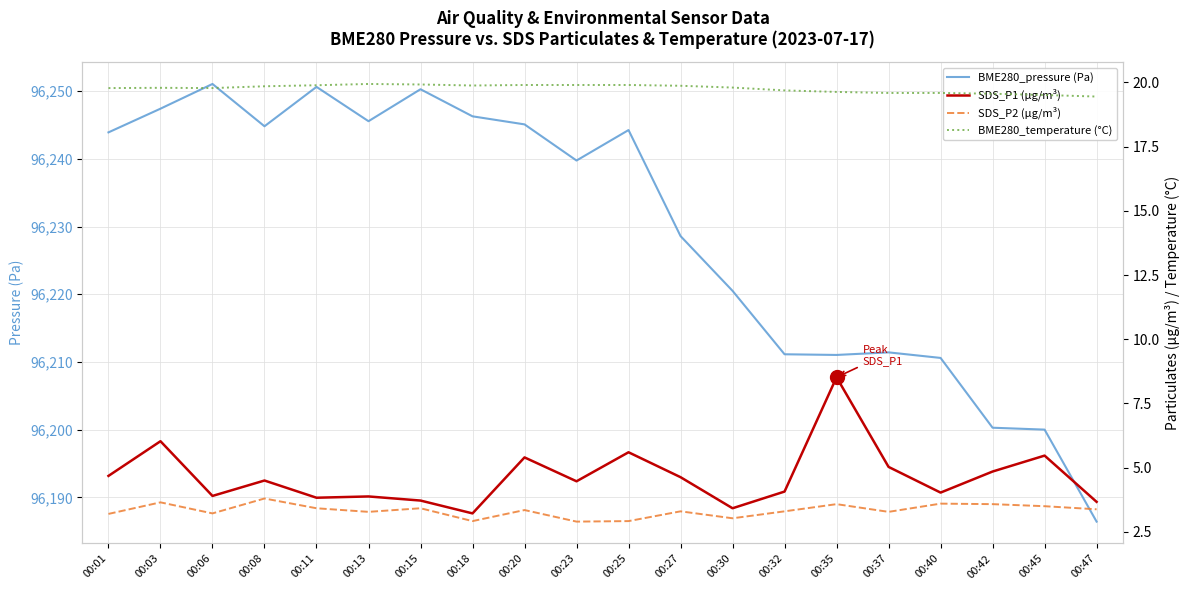

Which has a higher value, 00:06 or 00:11?

00:06